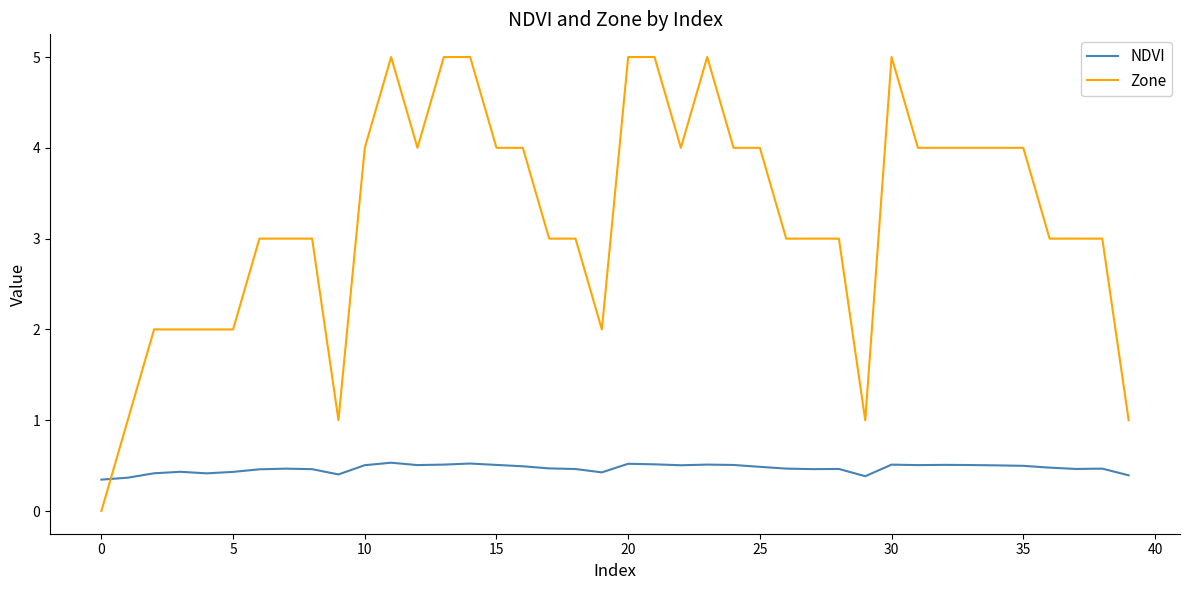

Which series has the largest range (max minus min)?

Zone